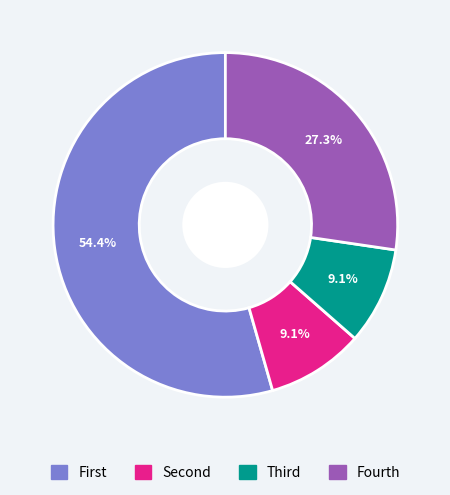

To the nearest percent, what is the average slice percentage?

25%